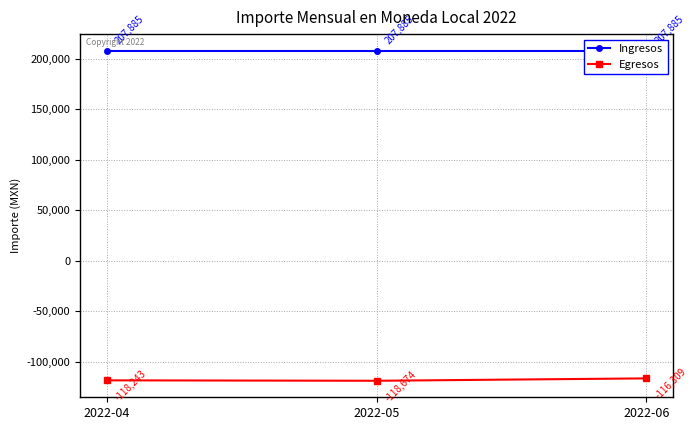

Count the number of categories in the chart.

3